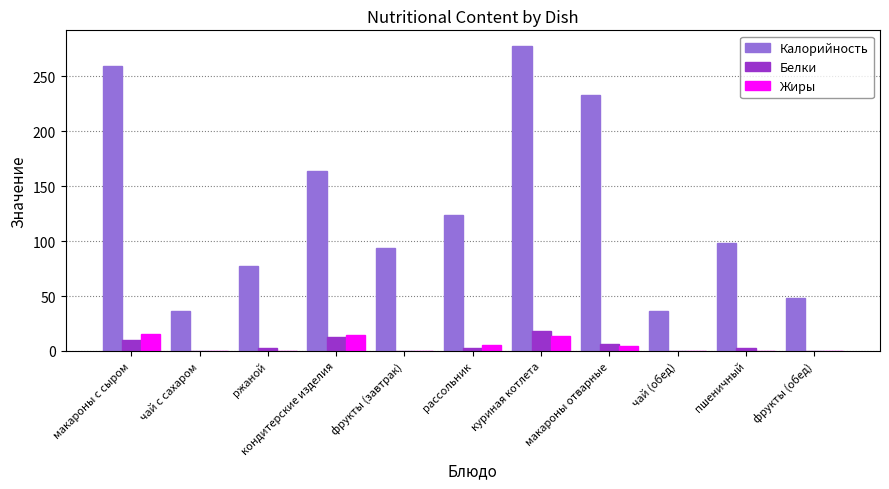

How many groups of bars are there?

11